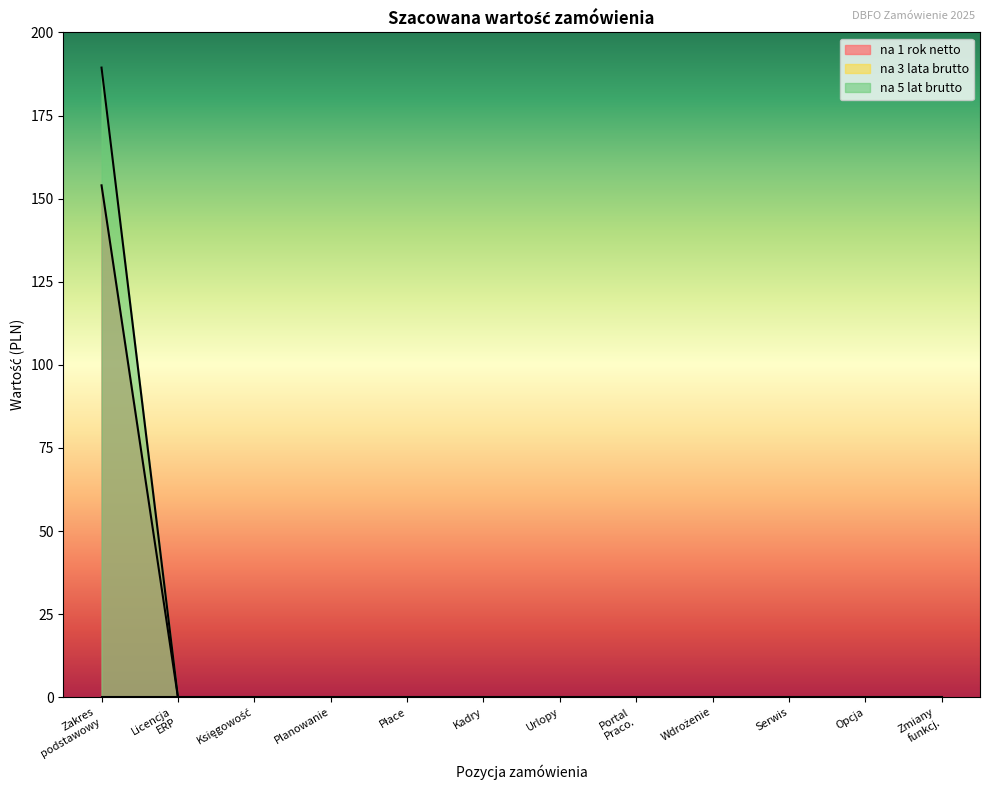

Is it true that na 1 rok netto equals 73.2 at Urlopy?

False